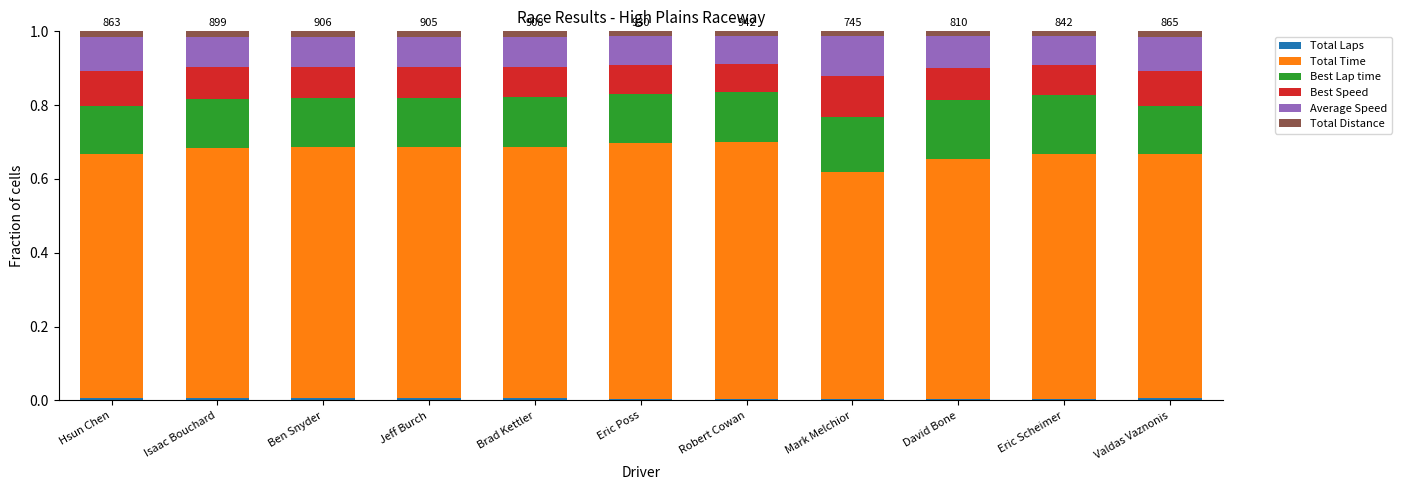

Between Ben Snyder and Robert Cowan, which series saw the biggest shift?

Total Time